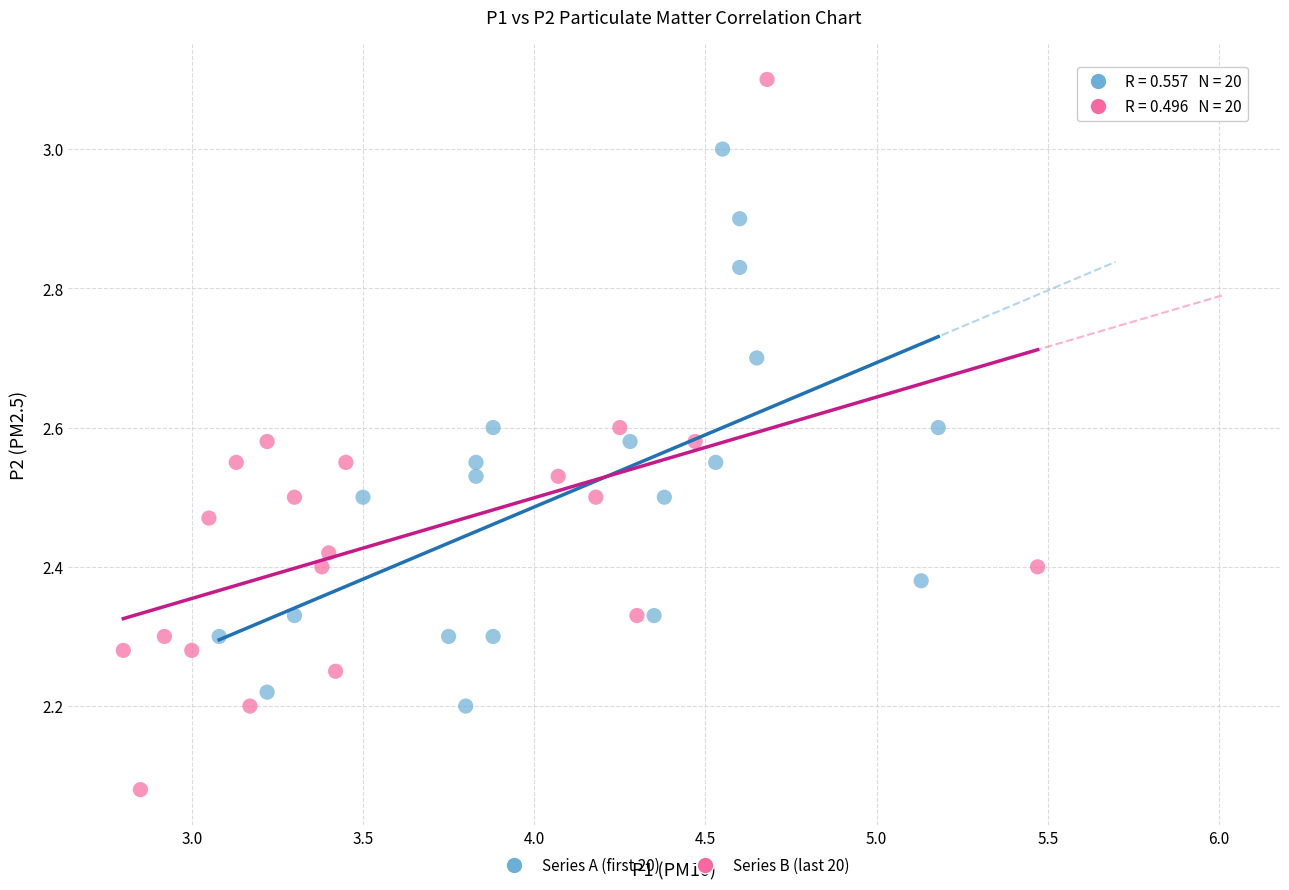

Which series has the largest Y range (max minus min)?

Series B (last 20)